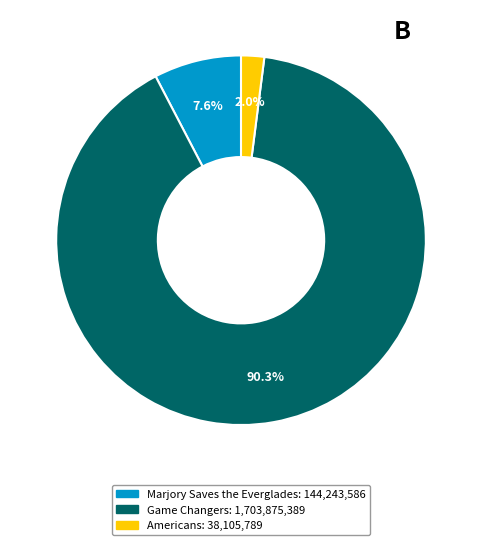

To the nearest percent, what is the difference between the Game Changers and Marjory Saves the Everglades slice percentages?

83%